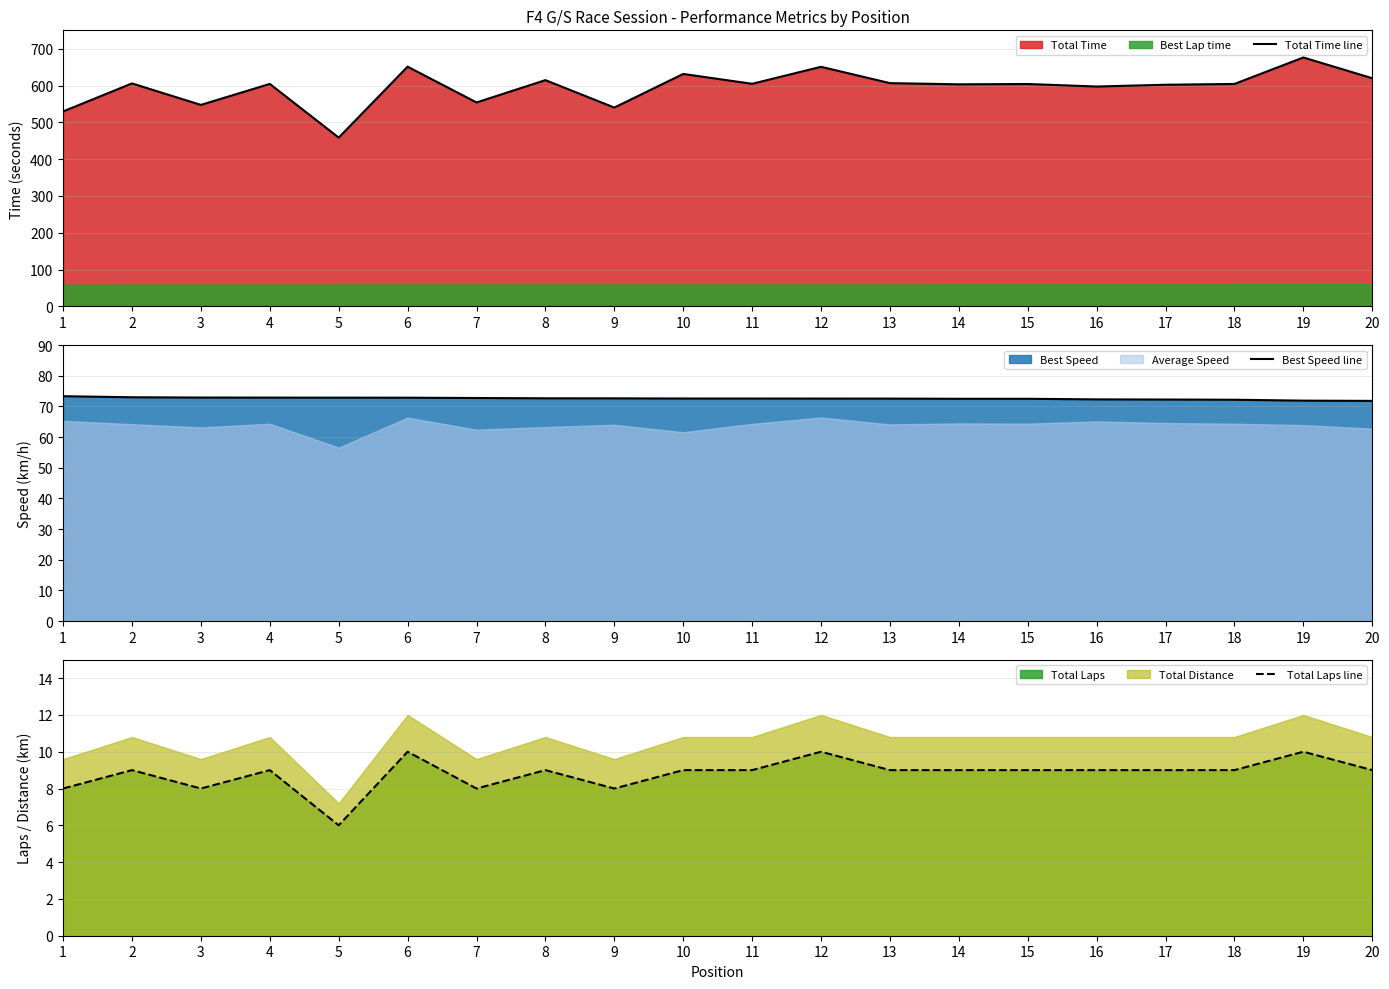

True or false: Total Laps line and Best Speed line intersect in this chart.

False